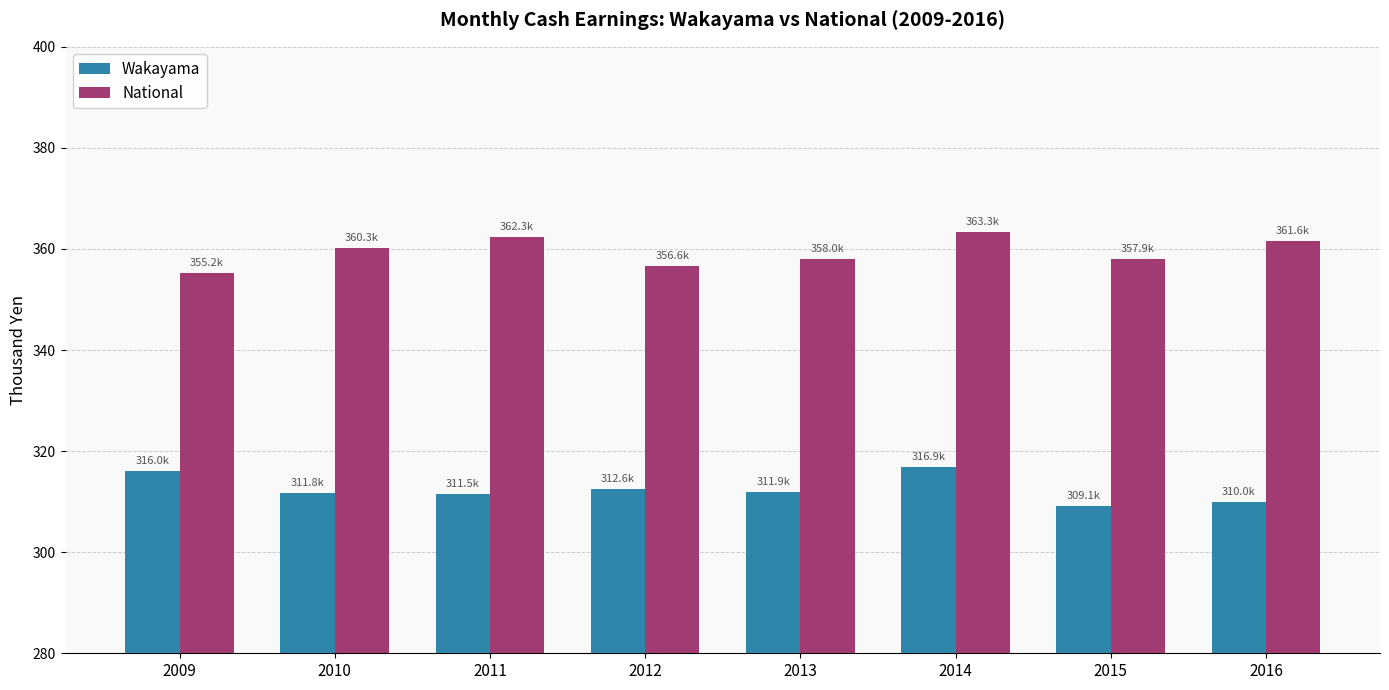

What is the difference between the highest and lowest values at 2016?

51.6